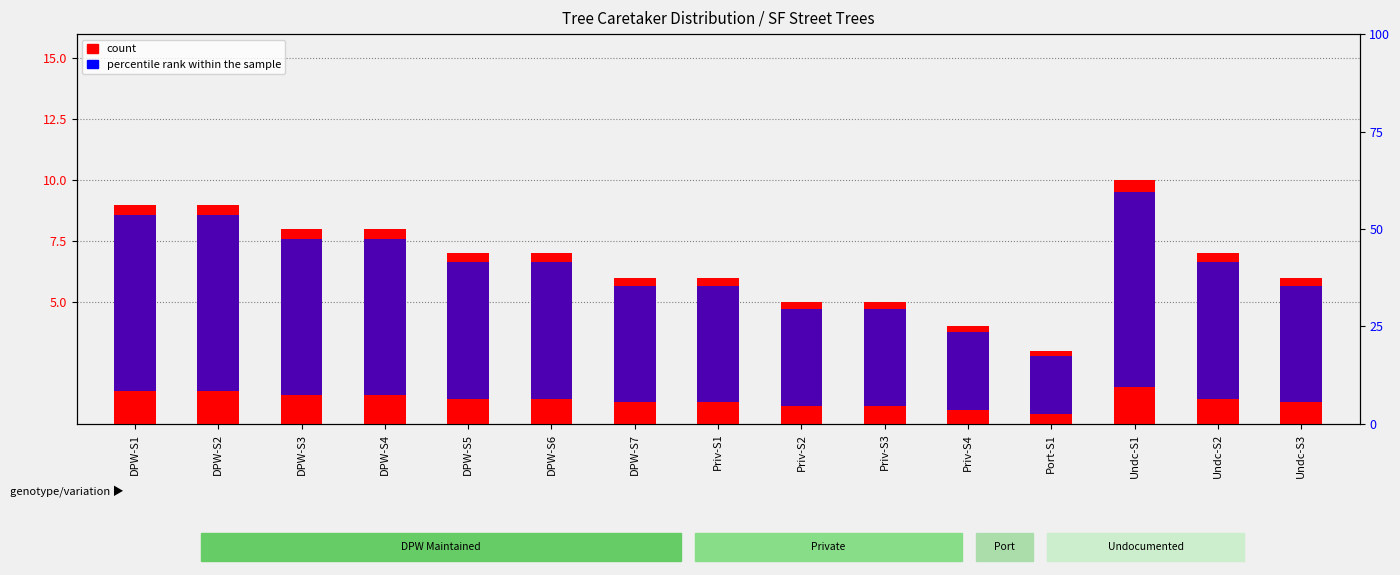

What is the difference between the maximum and minimum values in the percentile rank within the sample series?

35